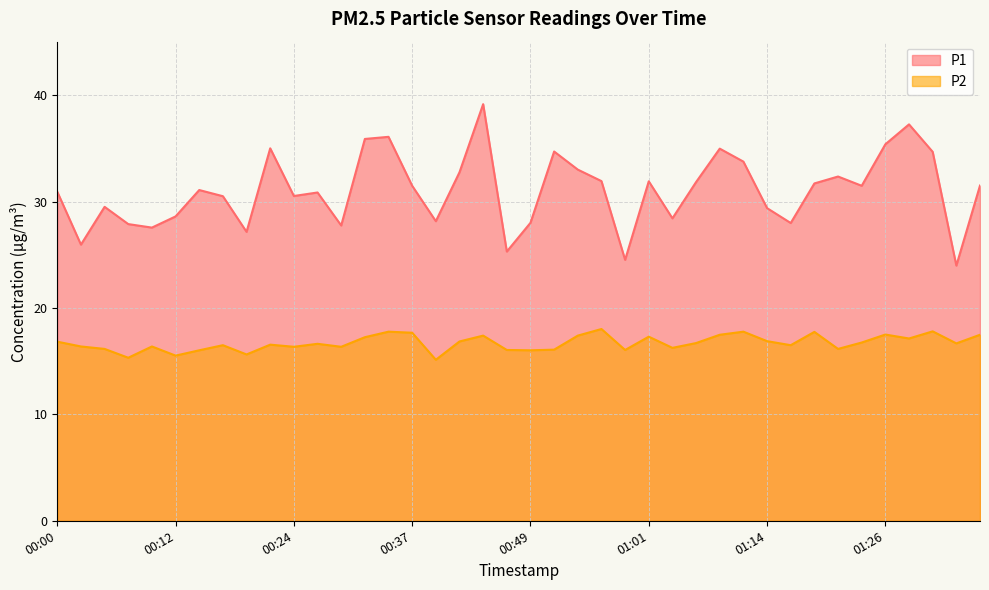

What is the spread (max minus min) of values at 01:33?

7.3